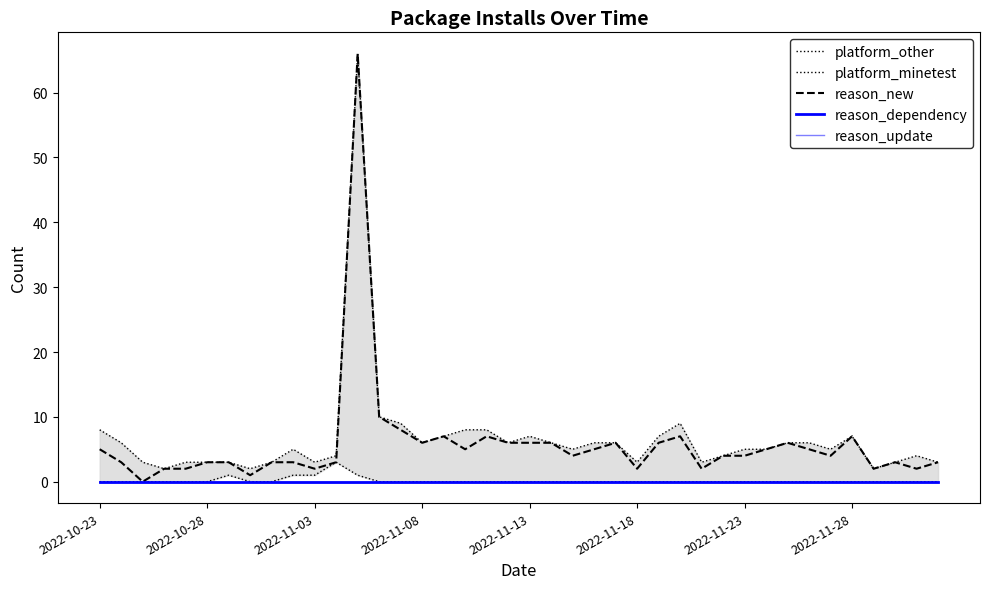

How many series are shown in this chart?

5